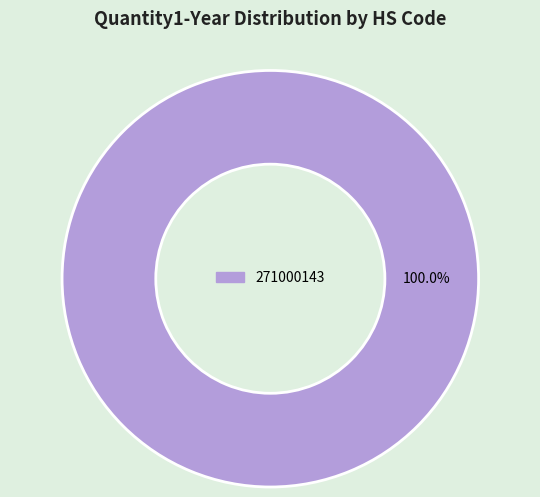

Which category accounts for the majority?

271000143